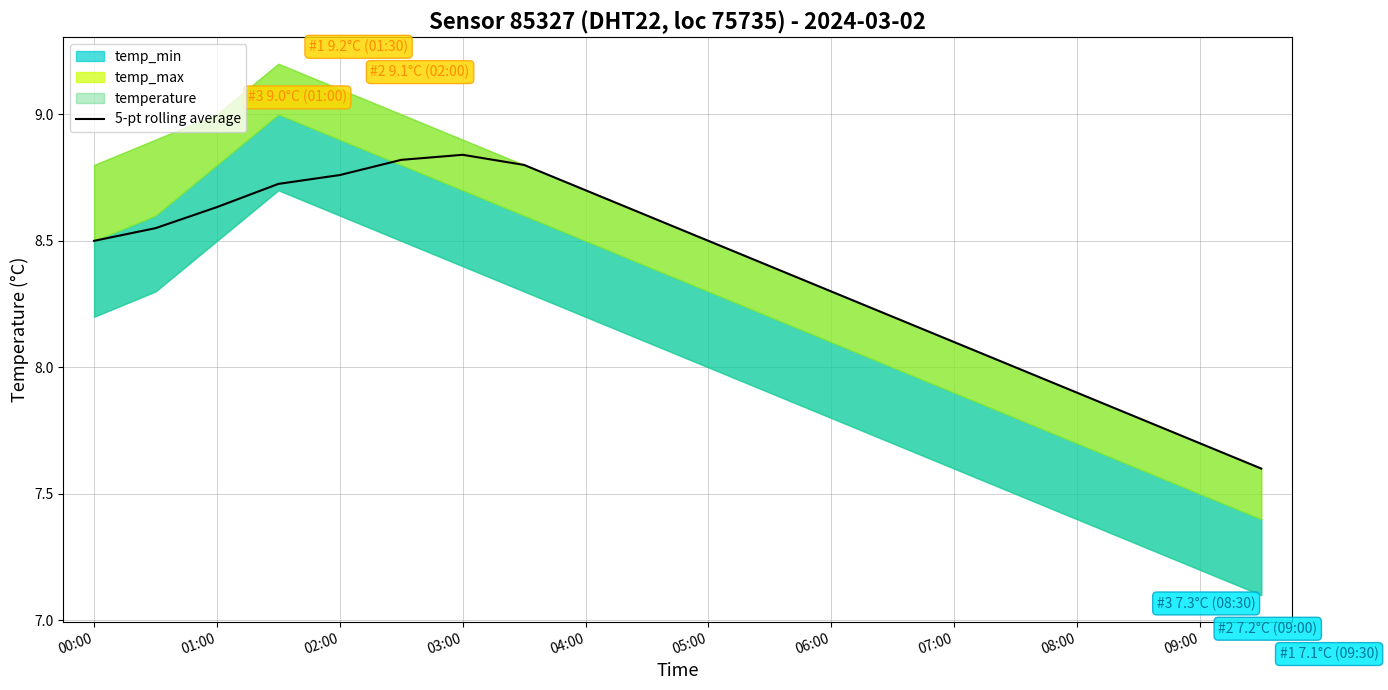

True or false: there are more than 1 points higher than both neighbors.

False